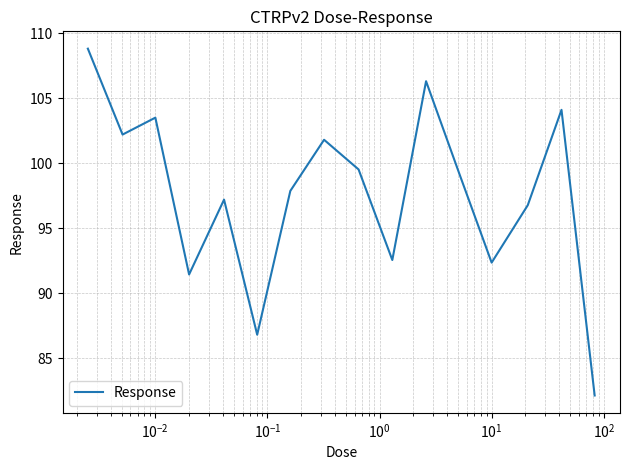

How many interior local peaks (higher than both neighbors) does the data have?

5